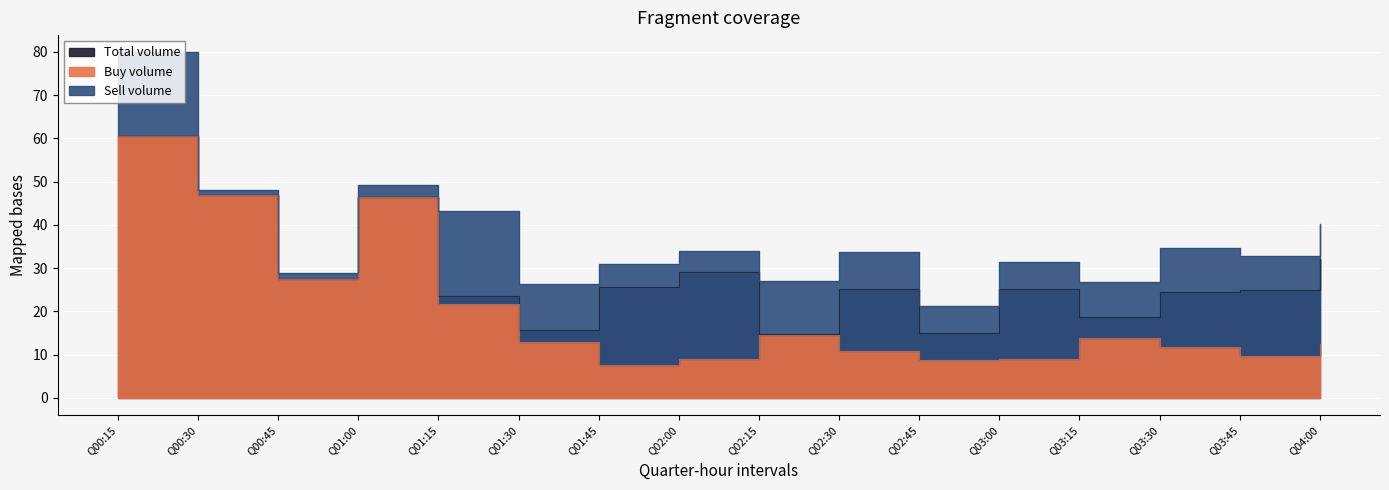

The Buy volume series shows 99.8 at Q00:15. True or false?

False